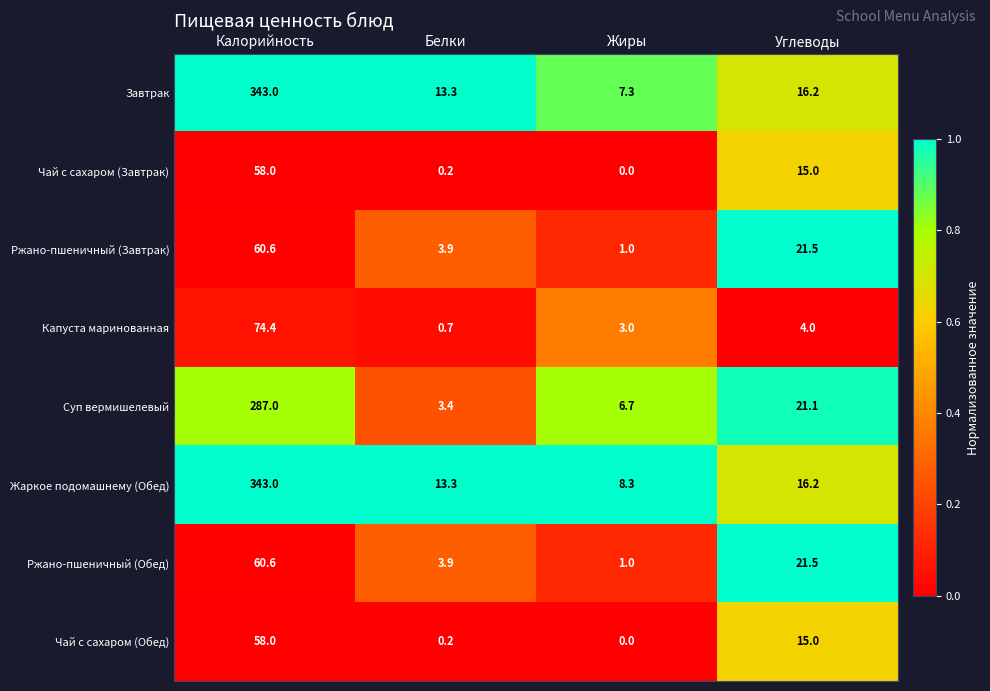

What is the sum of all Чай с сахаром (Завтрак) values?

73.2